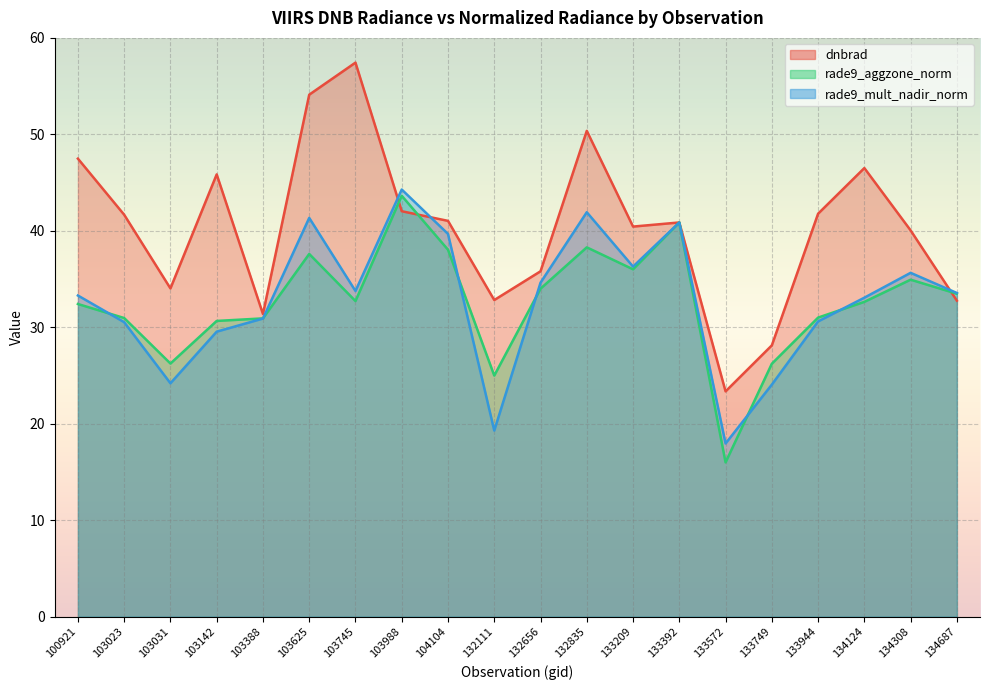

Rank the series by their maximum value, from lowest to highest.

rade9_aggzone_norm, rade9_mult_nadir_norm, dnbrad